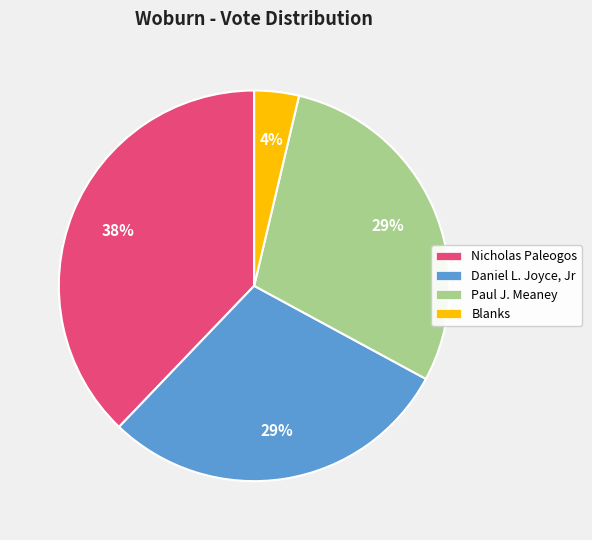

Between Paul J. Meaney and Blanks, which is larger?

Paul J. Meaney